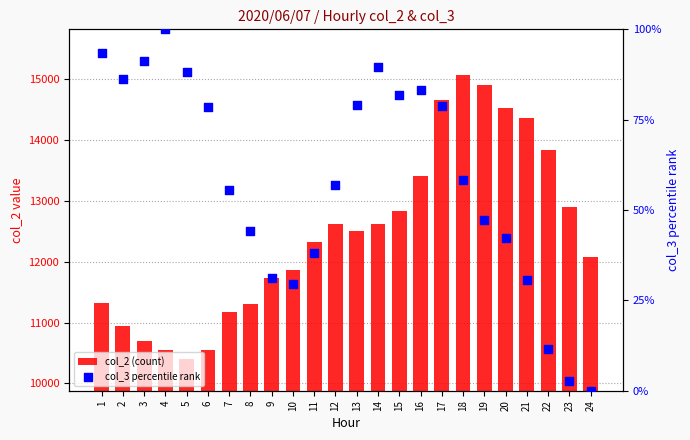

Which series reaches the maximum Y coordinate?

col_2 (count)